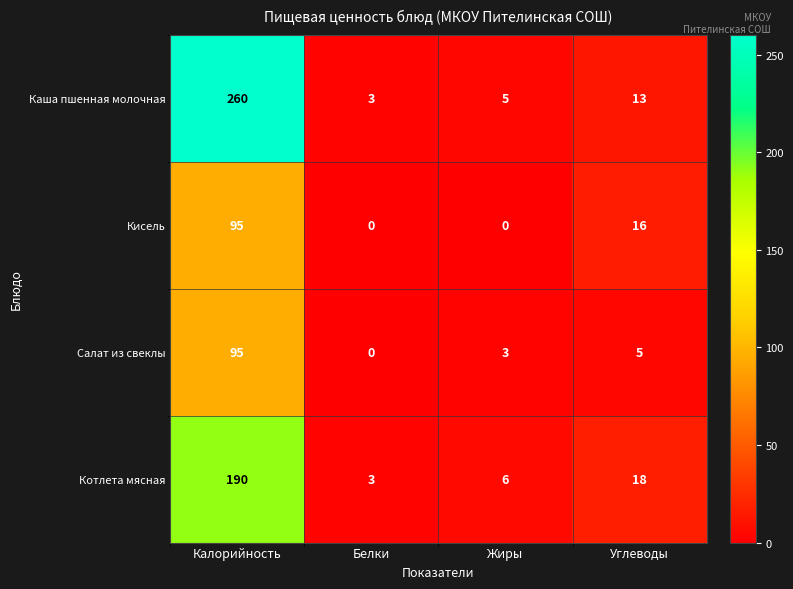

Rank the categories by Котлета мясная value from lowest to highest.

Белки, Жиры, Углеводы, Калорийность